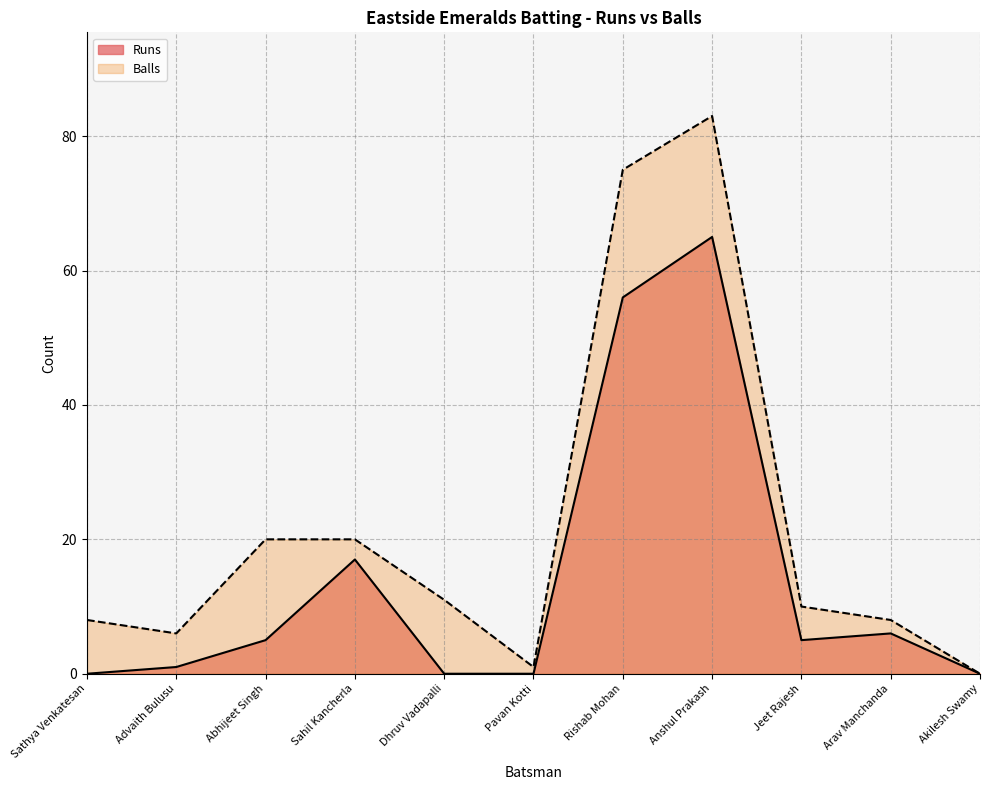

Read the Runs value at Rishab Mohan.

56